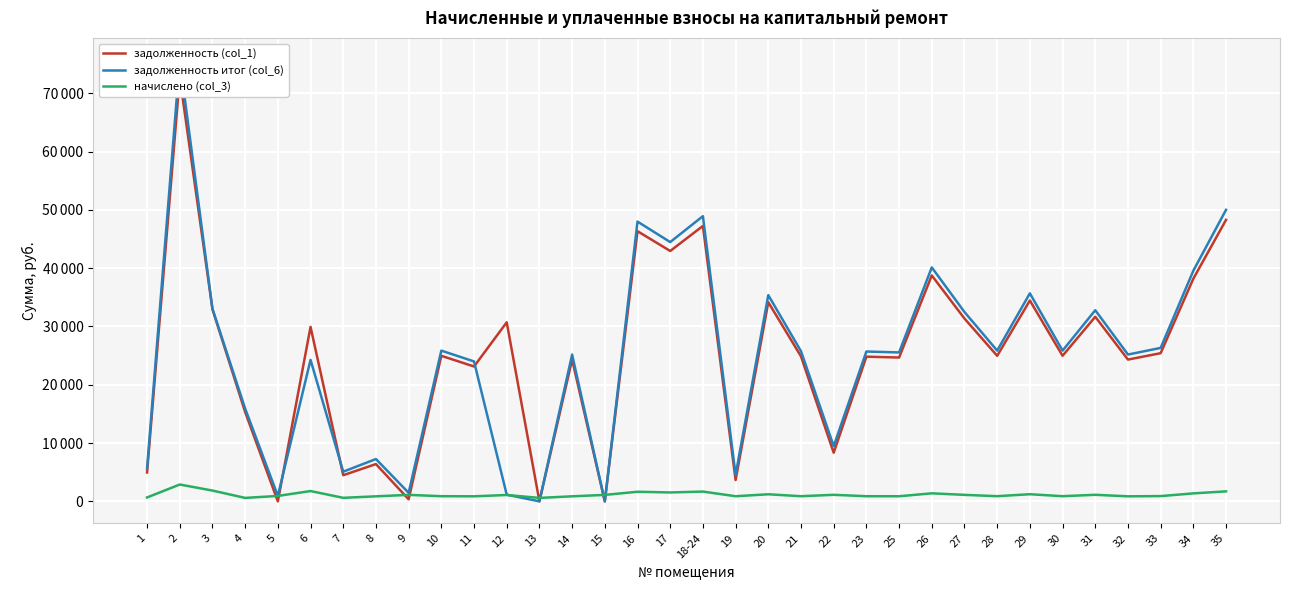

How many values in the задолженность (col_1) series are below 24966?

16